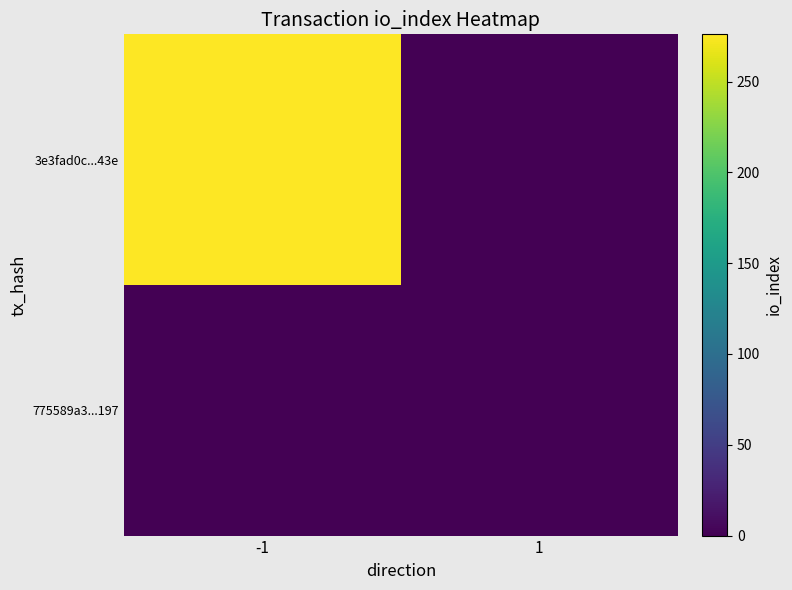

Reading left to right, what are all the values shown in this chart?

3e3fad0c...43e: -1=276	1=0
775589a3...197: -1=0	1=0